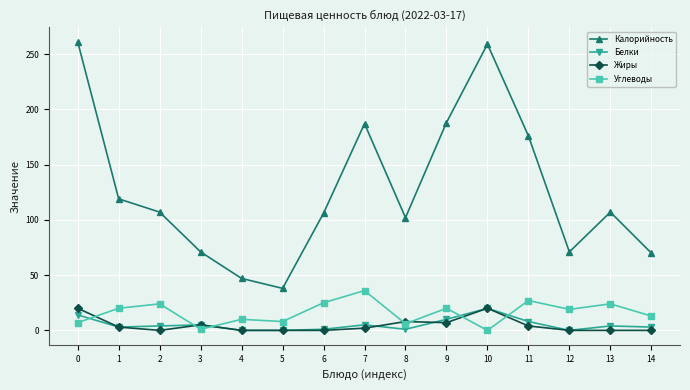

What is the sum of the Калорийность values at 13 and 4?

154